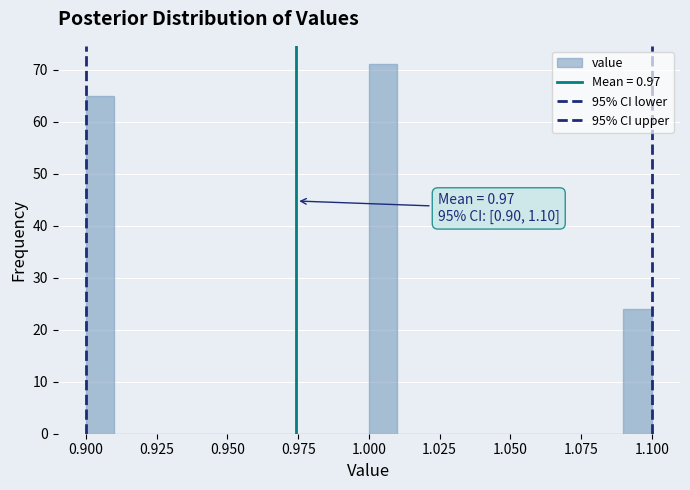

Around what value on the x-axis is the tallest bar? Give the approximate position of its centre, as read against the axis.

1.005